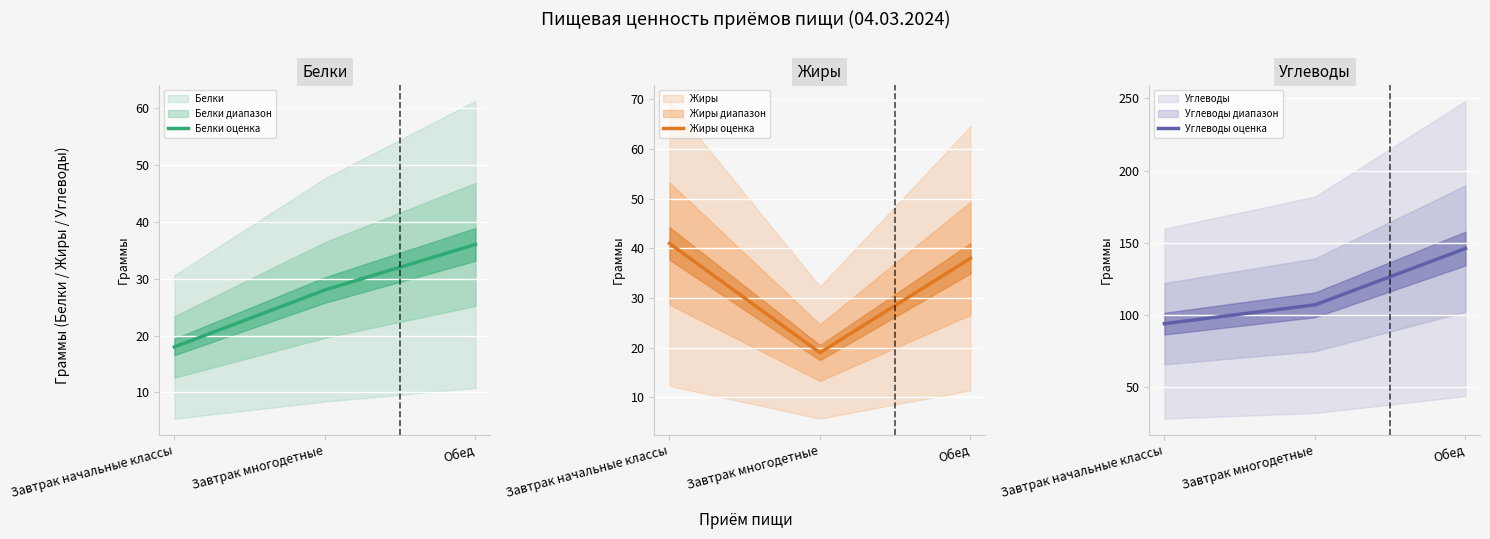

Which series has the largest range (max minus min)?

Углеводы